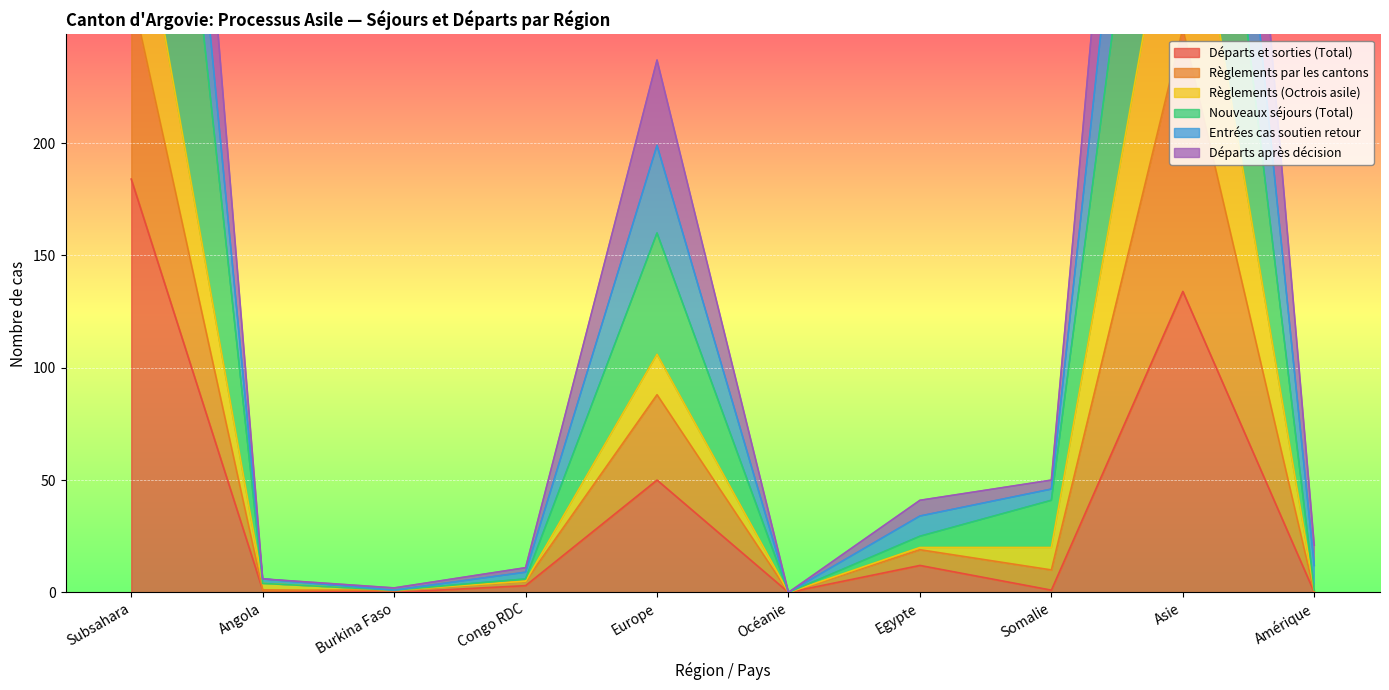

What is the highest value of the Départs et sorties (Total) series?

184